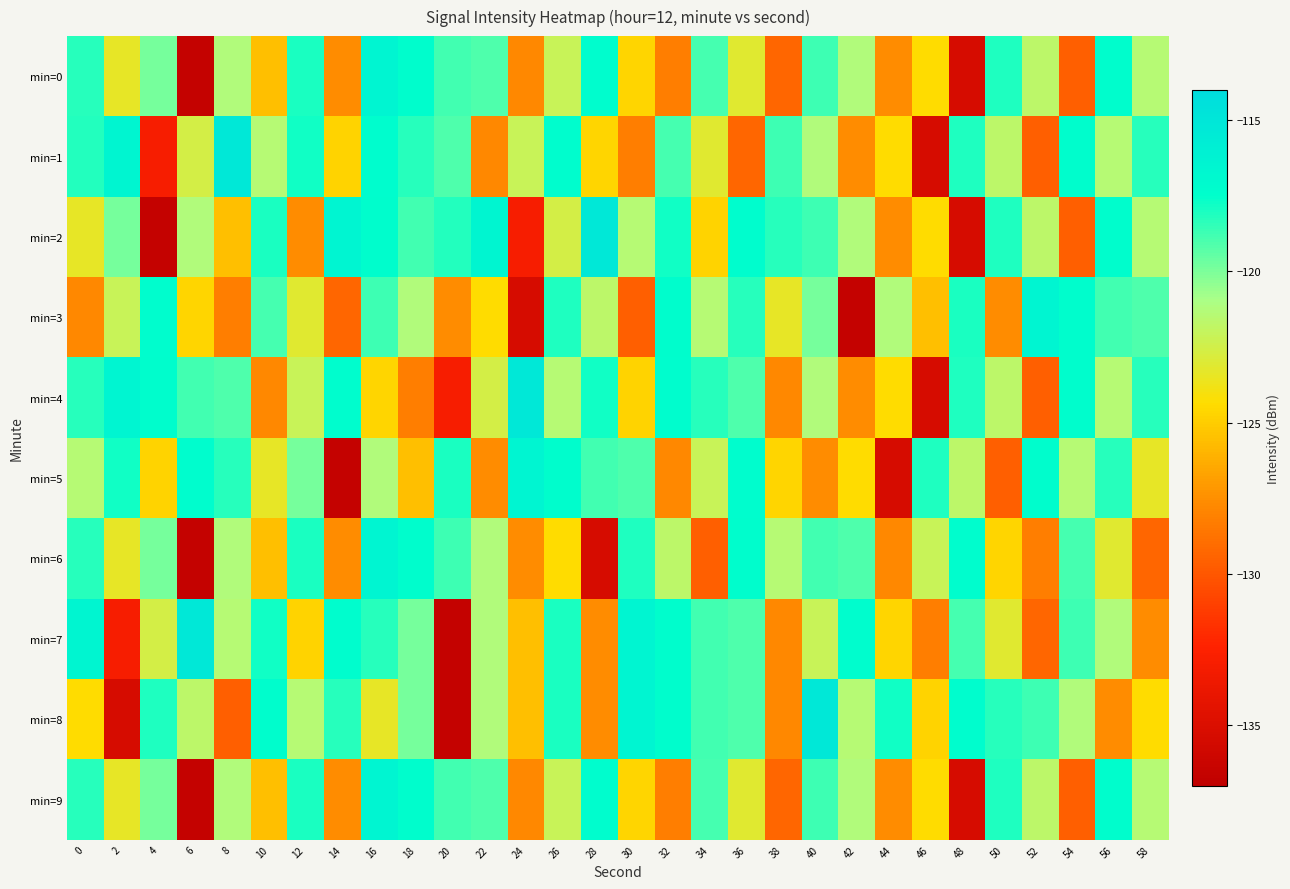

Rank the series by their maximum value, from highest to lowest.

min=1, min=2, min=4, min=7, min=8, min=0, min=3, min=5, min=6, min=9